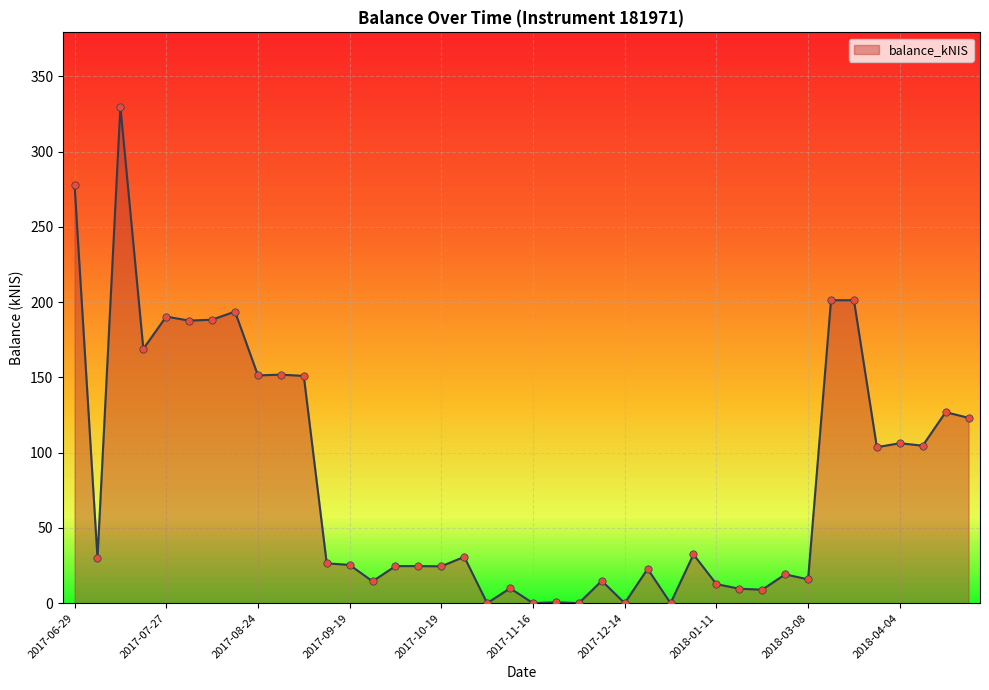

What is the maximum value shown in the chart?

329.7